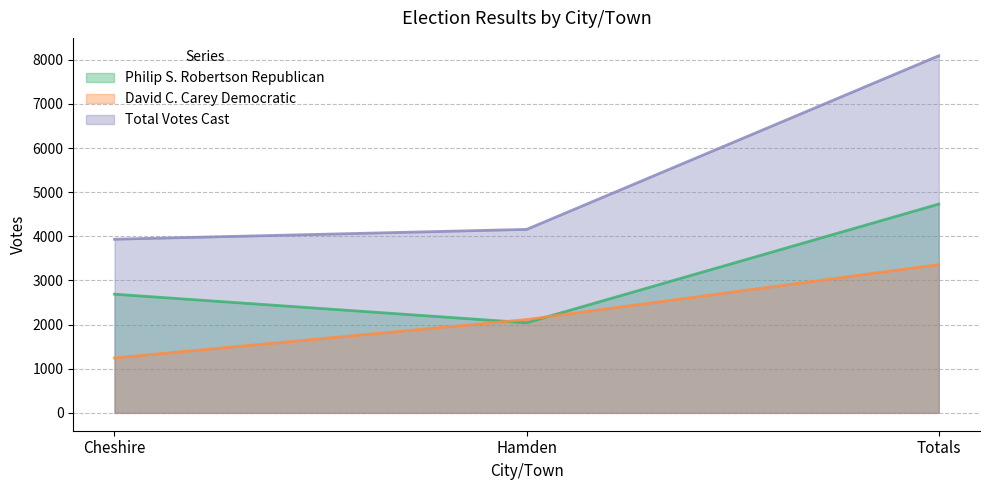

At which label is David C. Carey Democratic closest to 2302?

Hamden